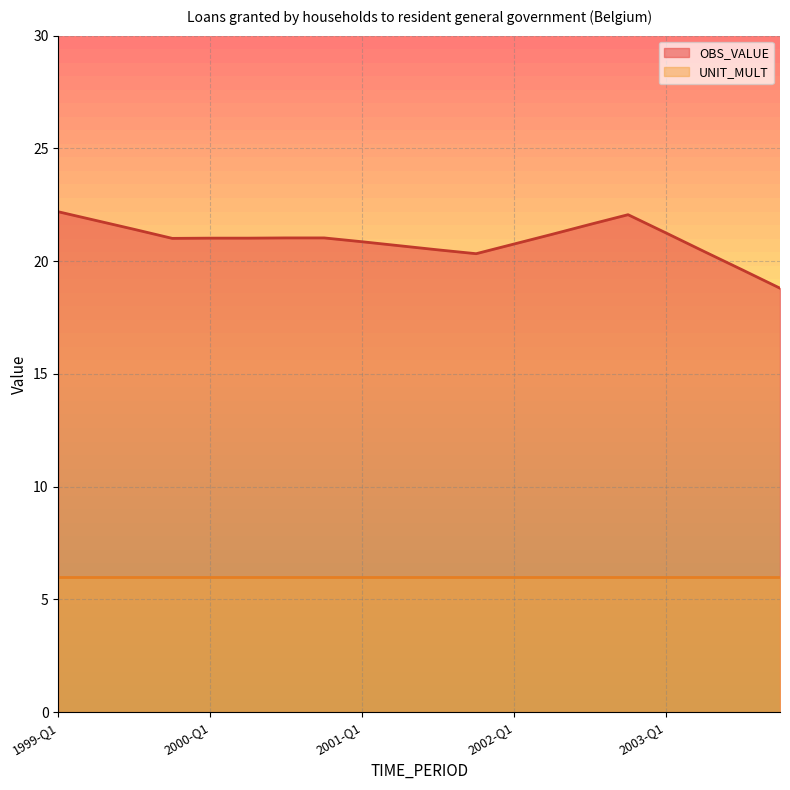

Does the chart display data point markers on the line(s)?

No